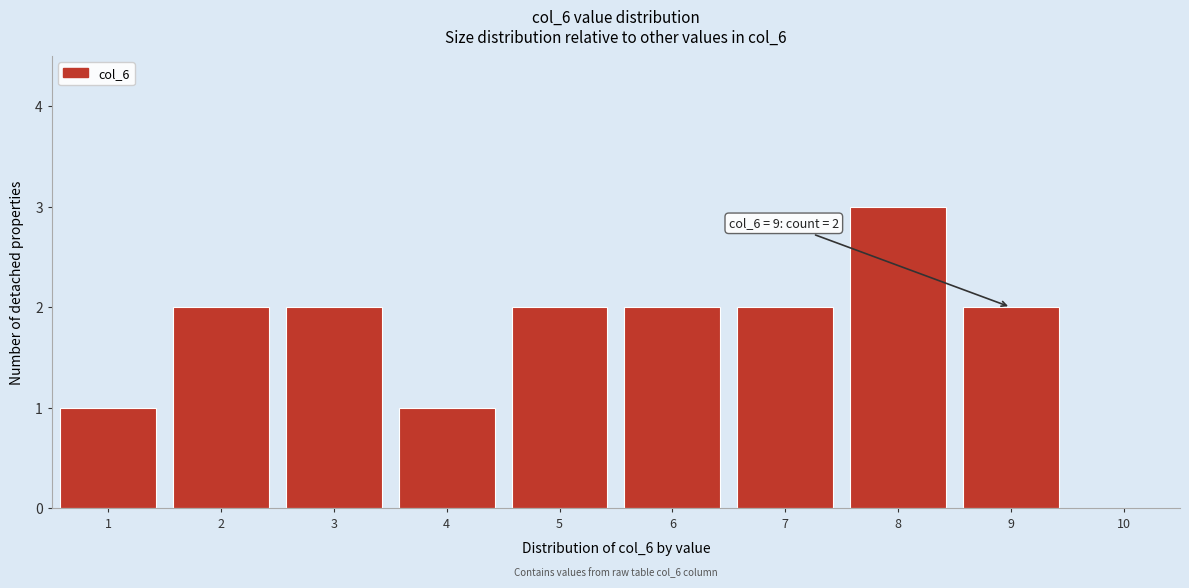

Over which range of the x-axis is the bar tallest?

7.5 to 8.5